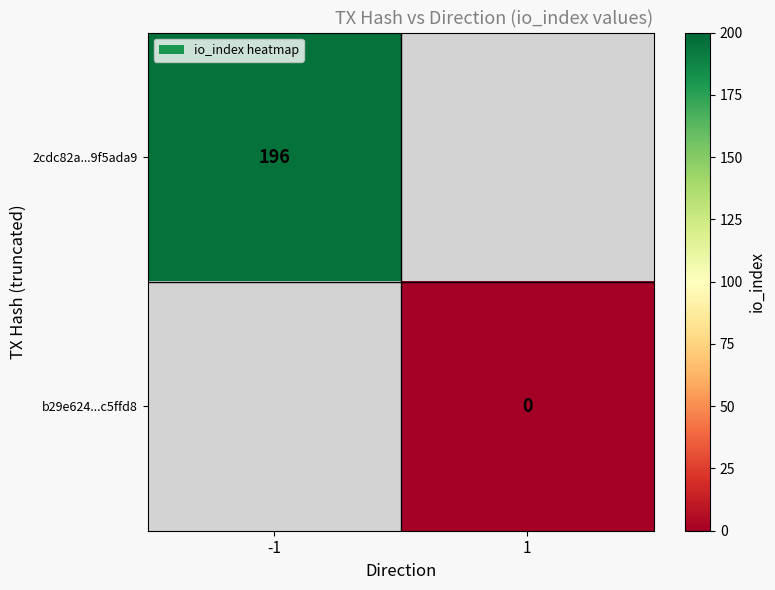

Is it true that 2cdc82a...9f5ada9 equals 196 at -1?

True